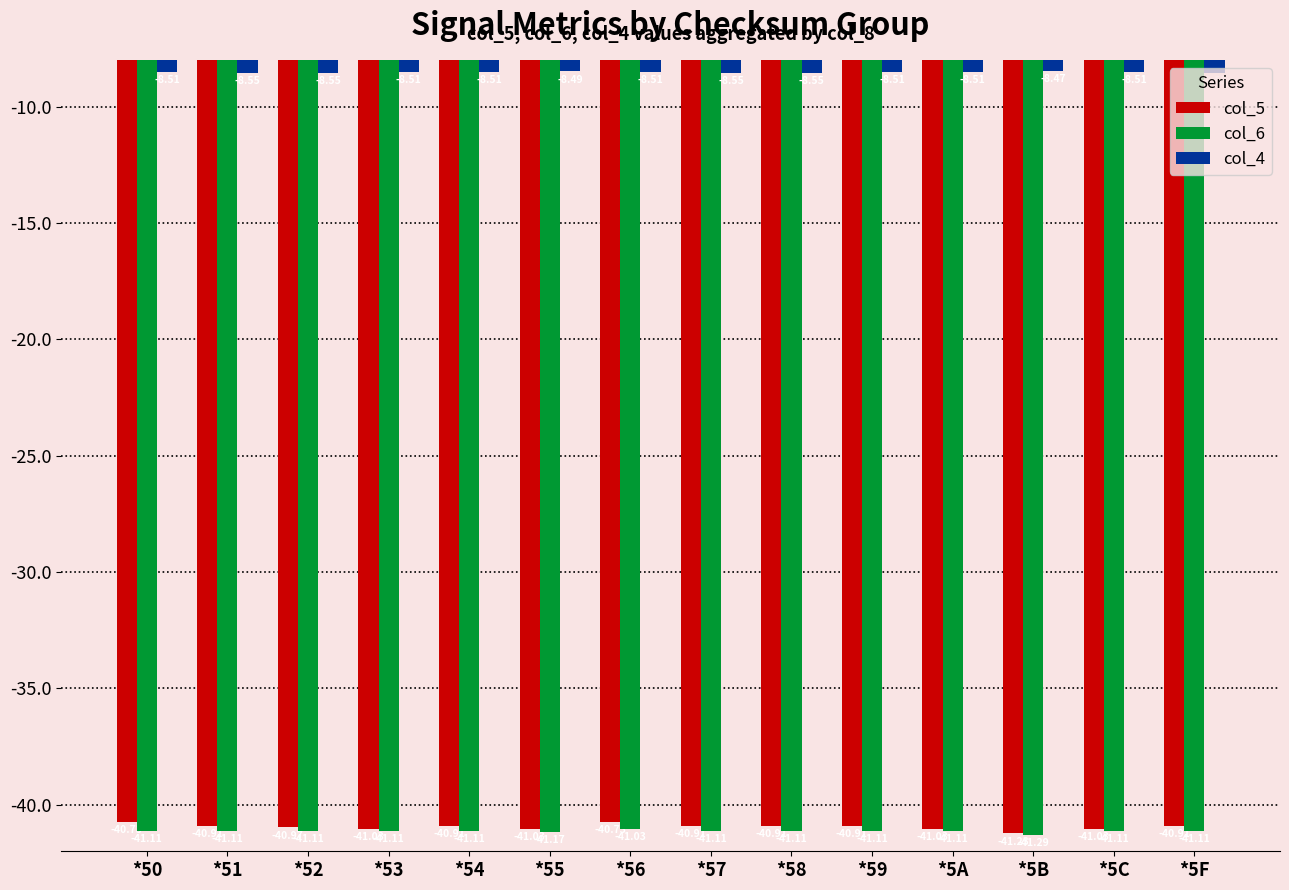

What is the sum of all col_6 values?

-575.7